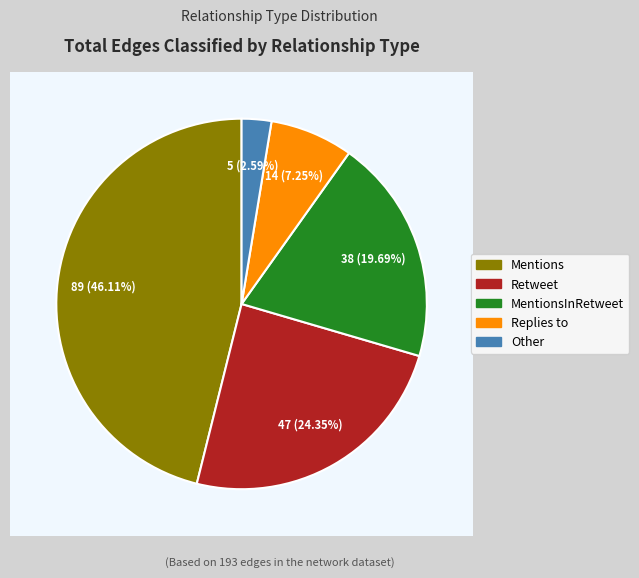

Is it true that Replies to is 1% of the pie?

False